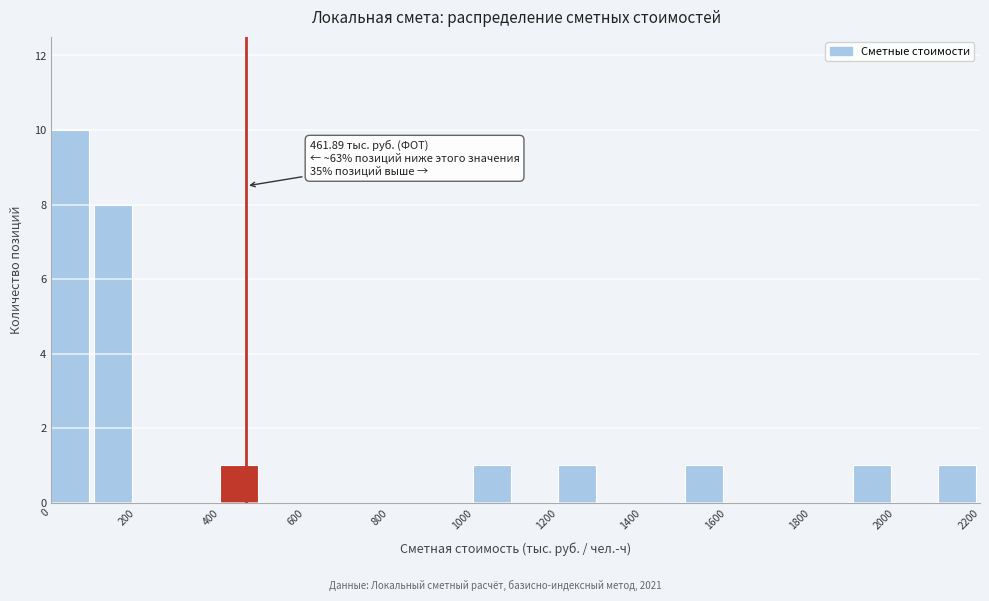

Over which range of the x-axis is the bar tallest?

0 to 100